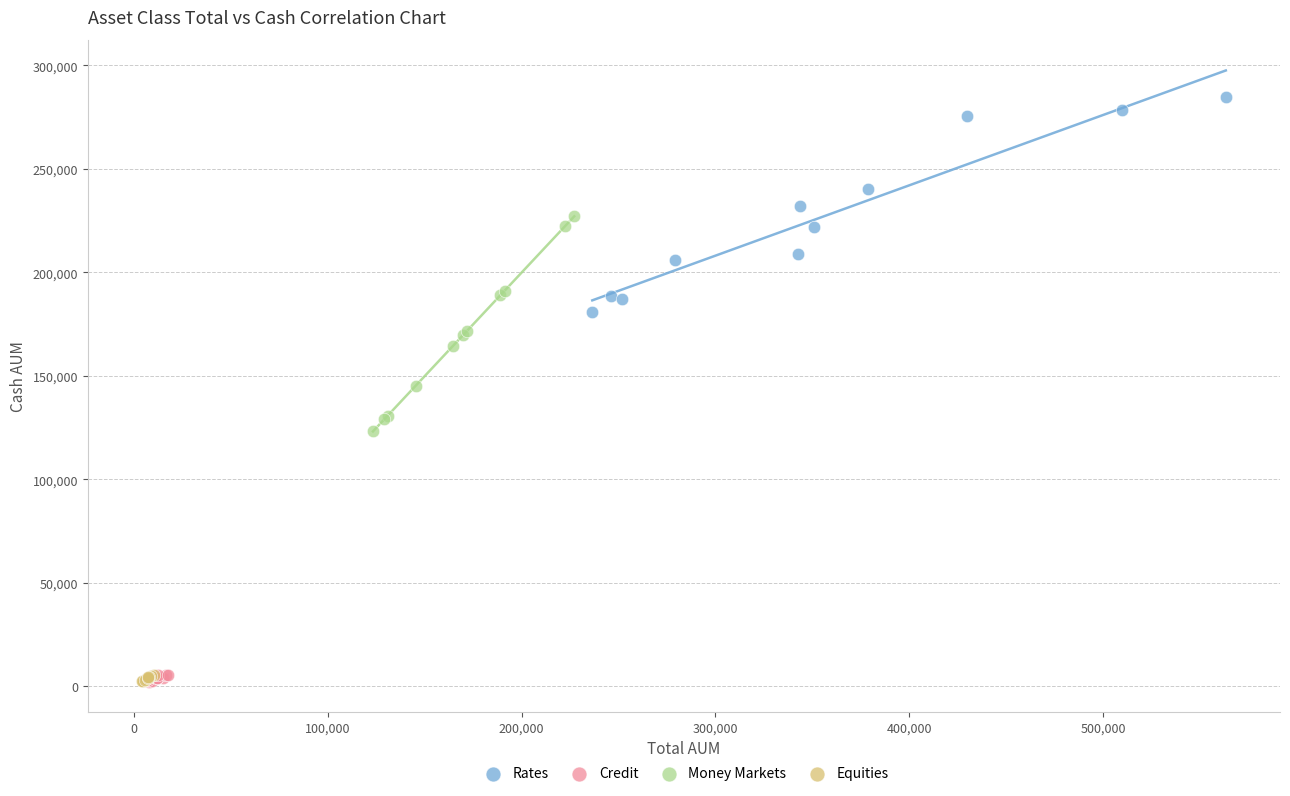

Which series reaches the maximum Y coordinate?

Rates